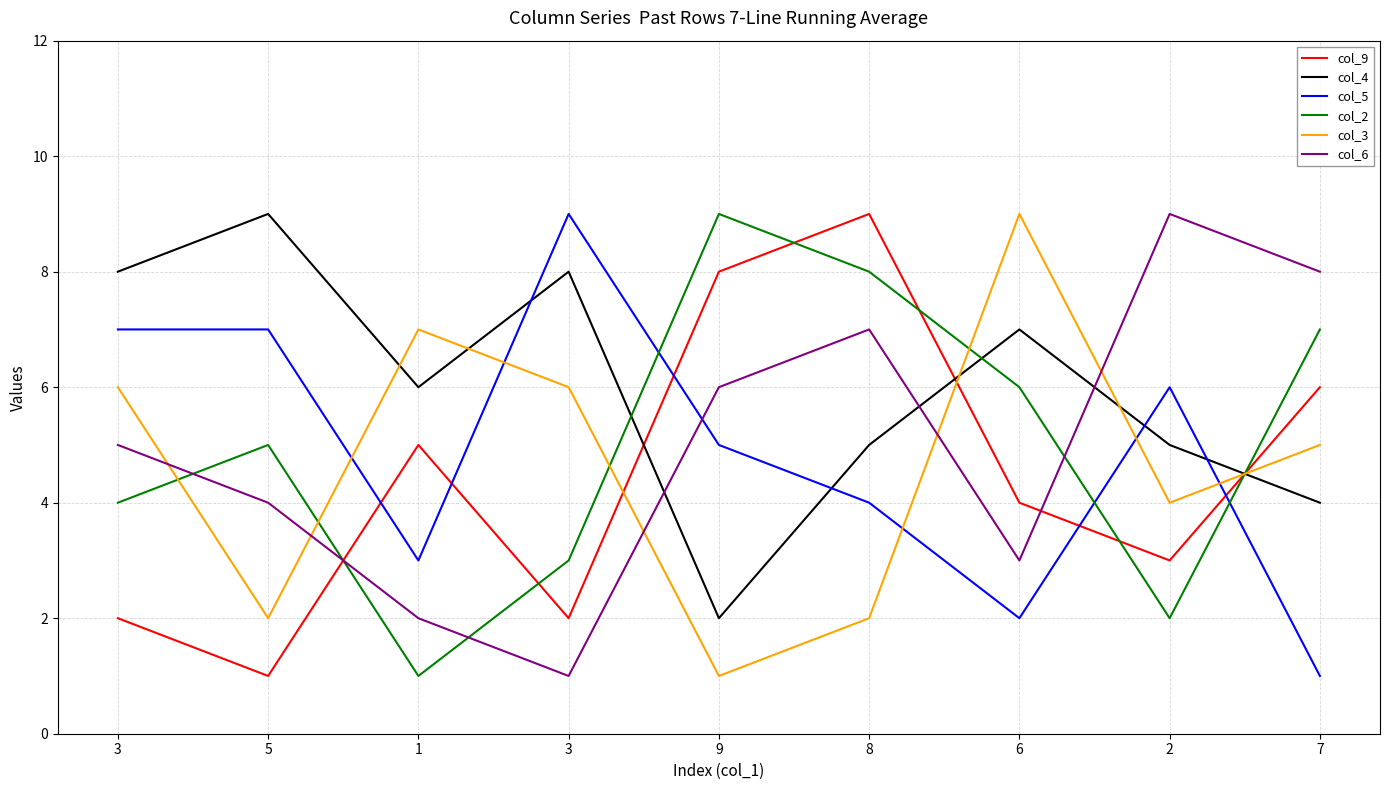

The col_2 series shows 1 at 1. True or false?

True